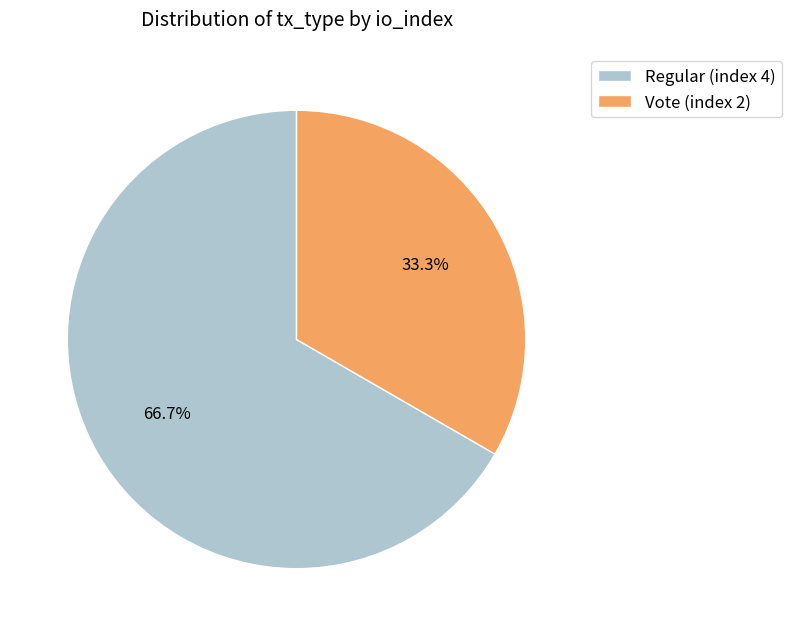

Rank the categories by value from lowest to highest.

Vote (index 2), Regular (index 4)